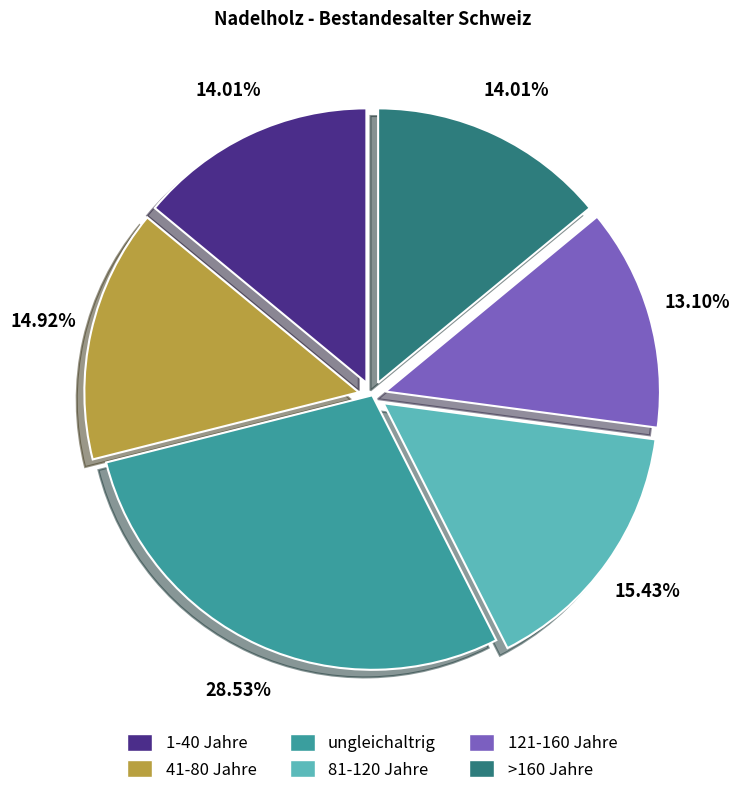

Which category has the smallest portion of the pie?

121-160 Jahre